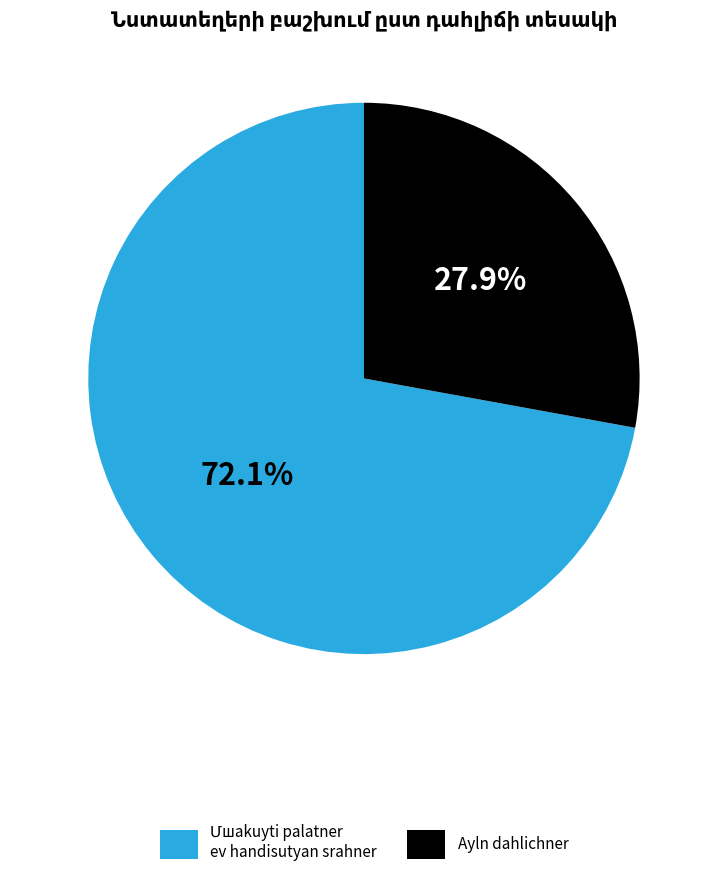

How many segments does this pie chart have?

2